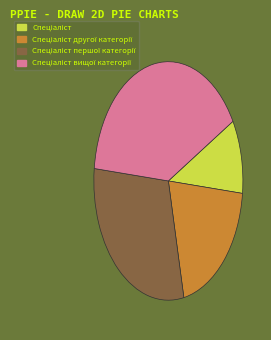

Is there a majority slice in this chart?

No